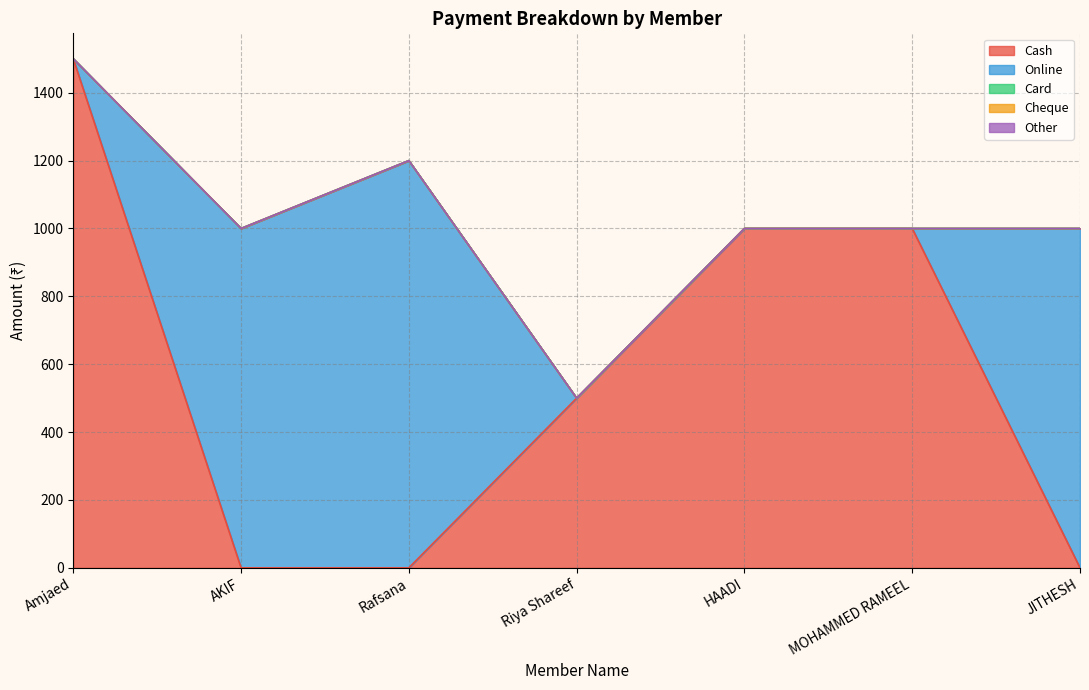

Which has a higher value, AKIF or Rafsana?

AKIF